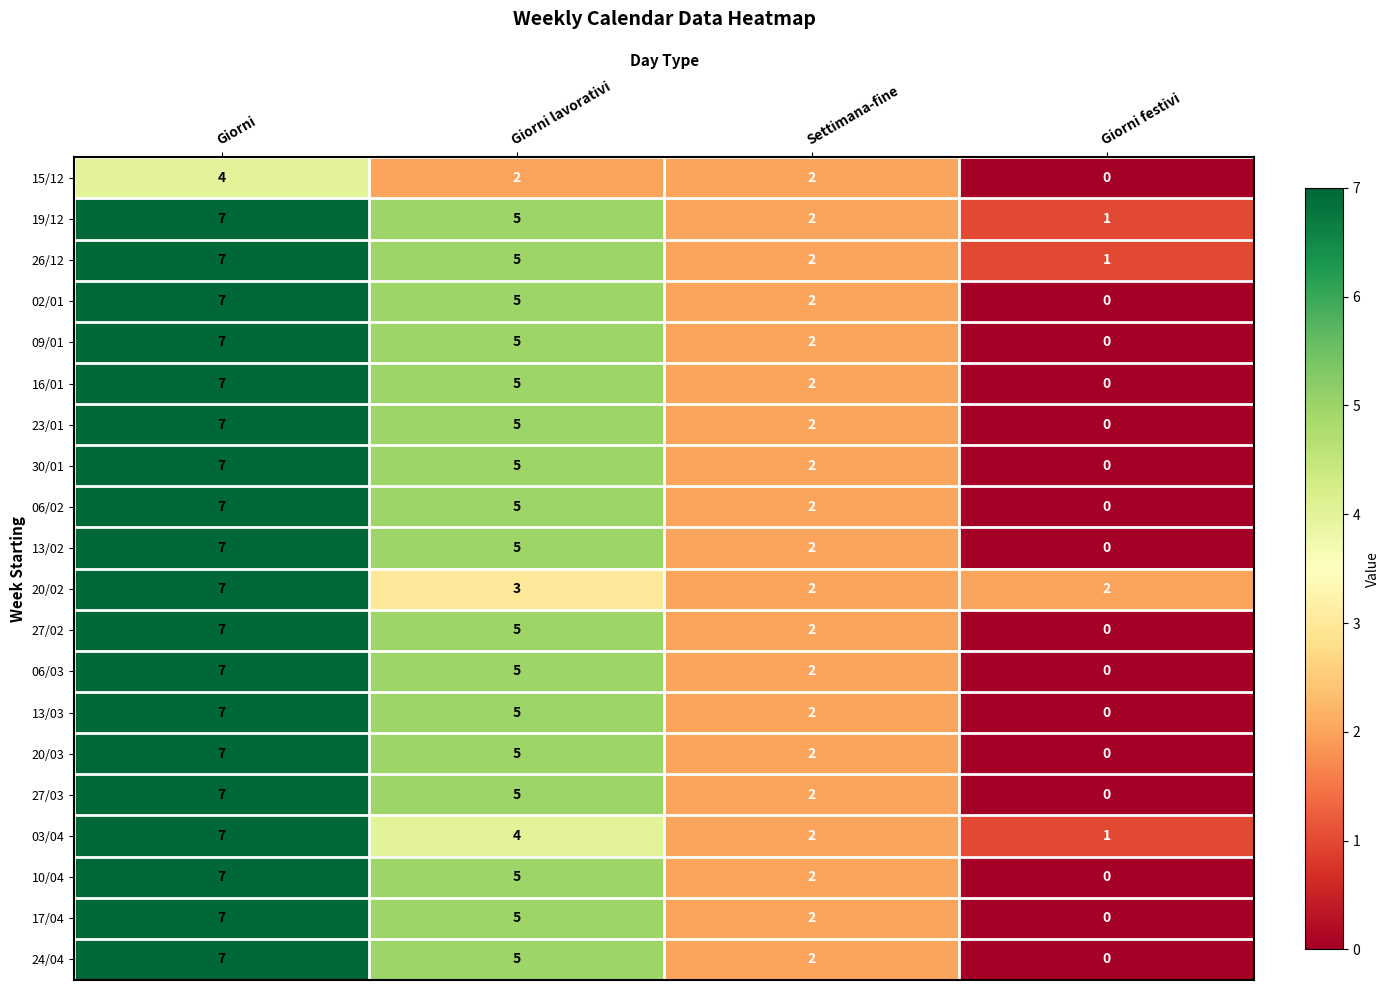

At which category is the sum across all series the highest?

Giorni